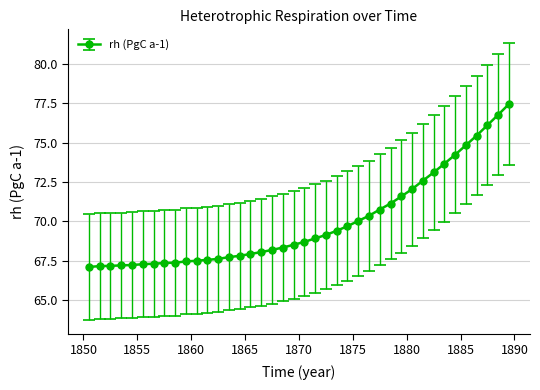

What is the minimum value shown in the chart?

67.1